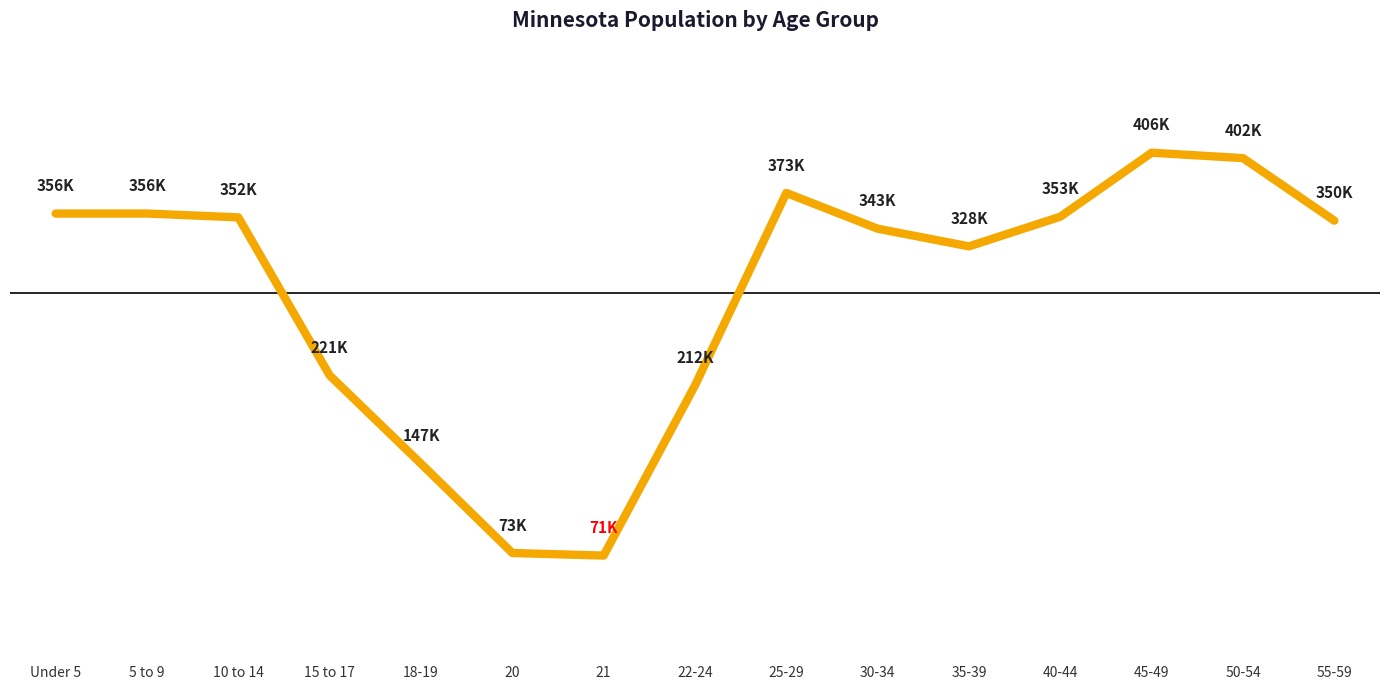

True or false: there are more than 0 points higher than both neighbors.

True